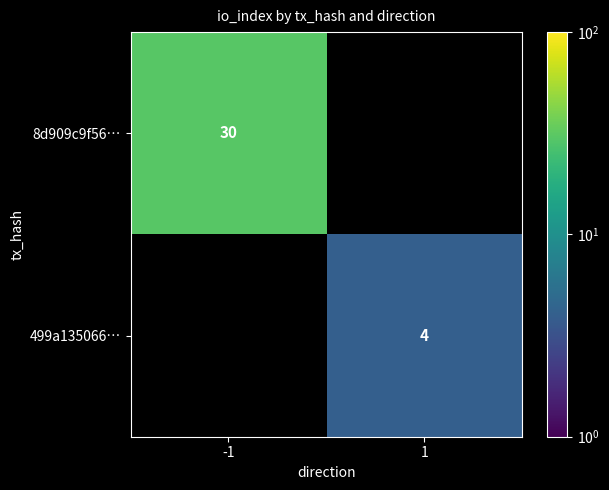

The value of 8d909c9f56… at -1 is 19. True or false?

False